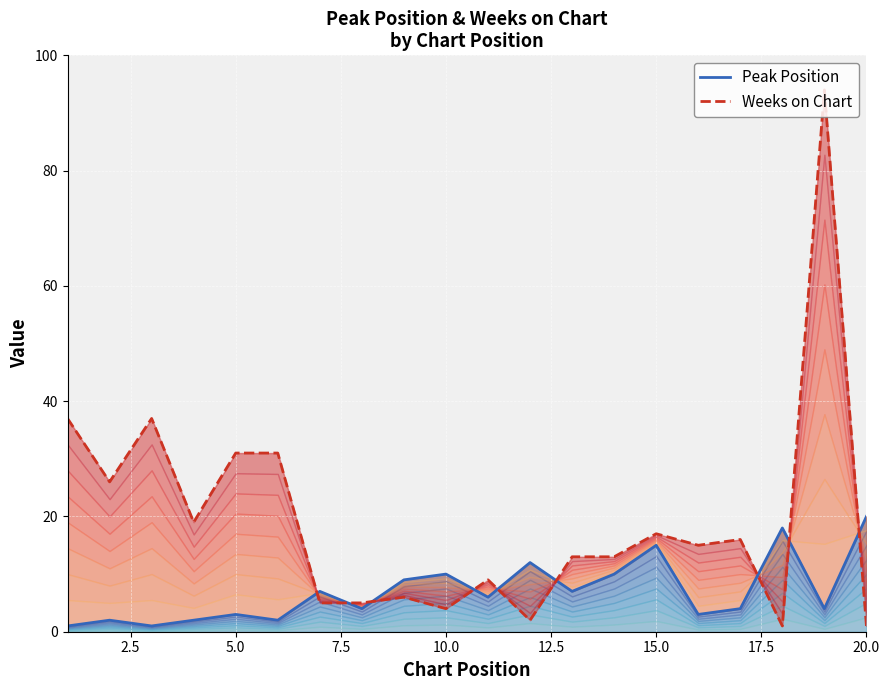

True or false: Weeks on Chart and Peak Position cross at least once.

True